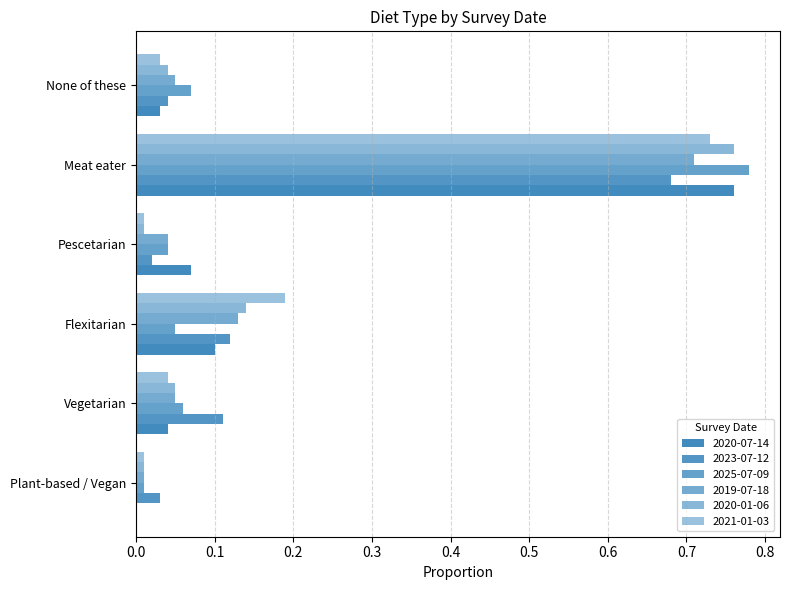

What is the difference between the second highest and second lowest values in the 2020-01-06 series?

0.1